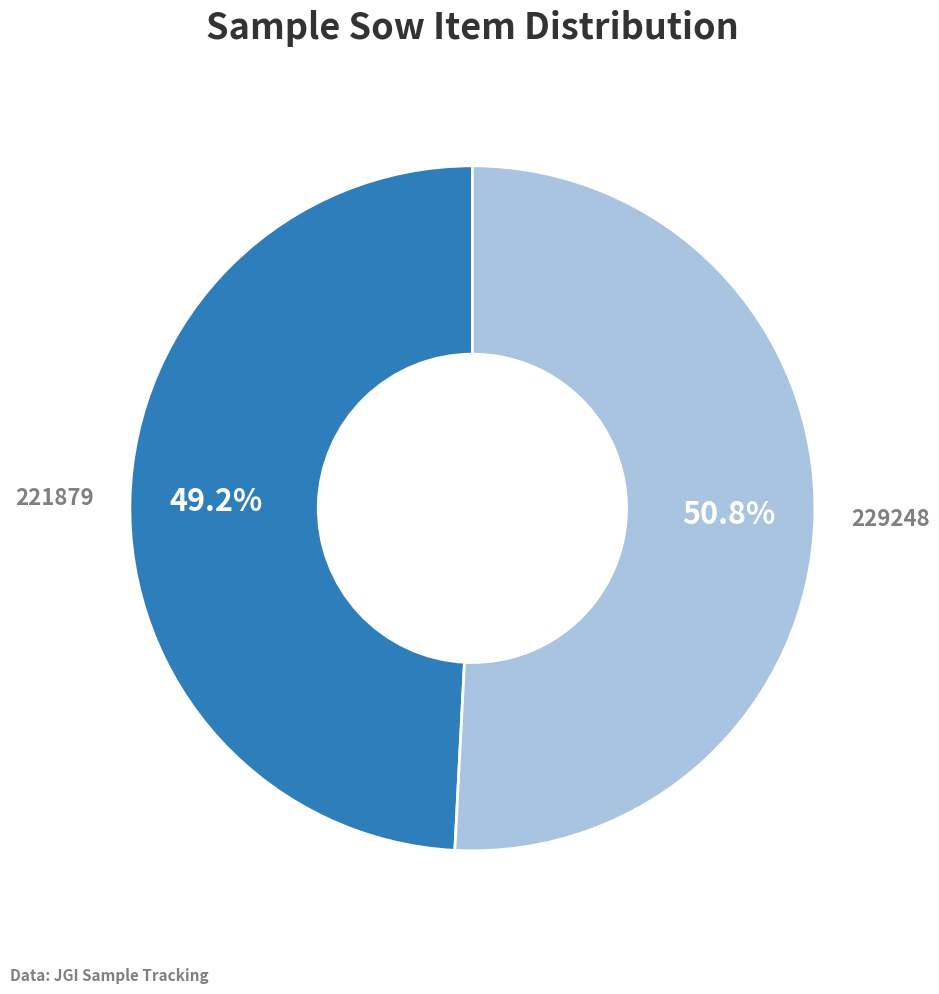

How many segments does this pie chart have?

2